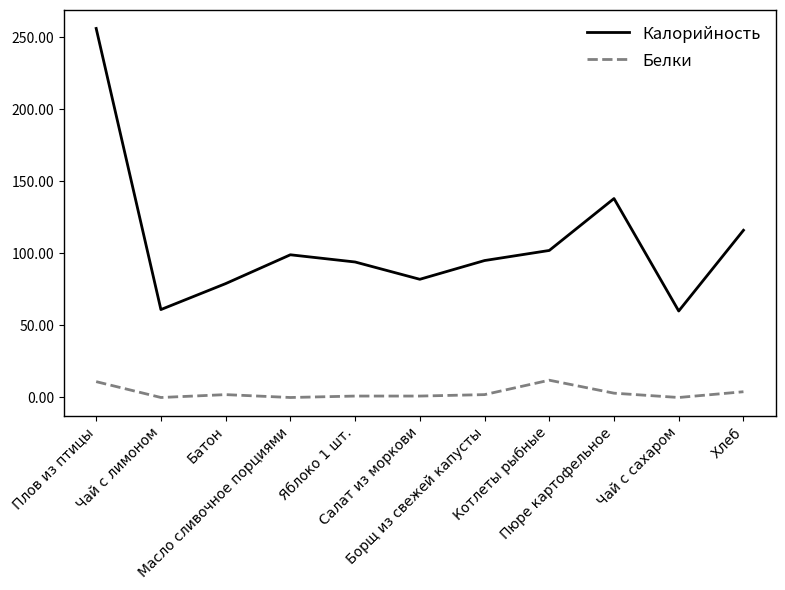

What is the difference between the maximum and minimum values in the Белки series?

12